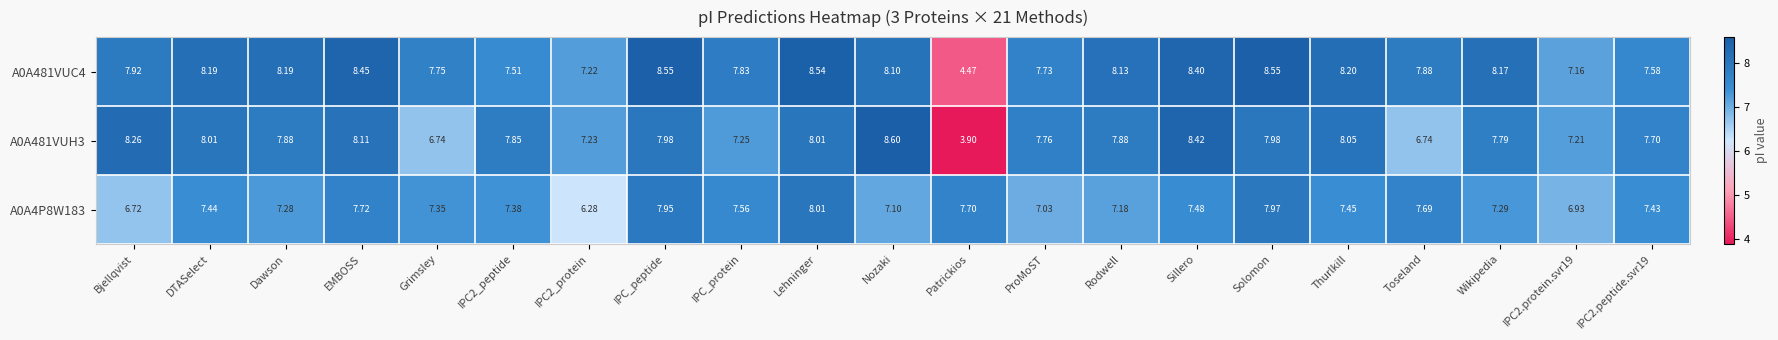

Is the value of A0A481VUH3 at IPC2_protein greater than the value of A0A4P8W183 at Sillero?

No